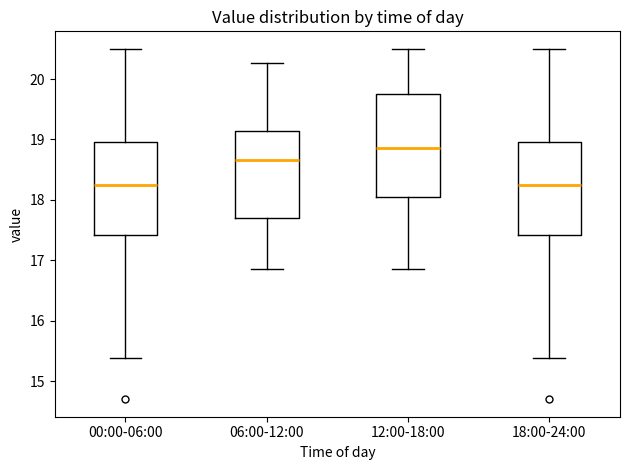

Reading left to right, transcribe this box plot: for each box, give where its median line is, the range the box spans, and where its two whiskers end, as read against the y-axis. The values are not printed on the chart, so give them approximately, as read against the axis.

00:00-06:00: median 18.2, box 17.4 to 19.0, whiskers 15.4 to 20.5
06:00-12:00: median 18.7, box 17.7 to 19.1, whiskers 16.9 to 20.3
12:00-18:00: median 18.9, box 18.0 to 19.8, whiskers 16.9 to 20.5
18:00-24:00: median 18.2, box 17.4 to 19.0, whiskers 15.4 to 20.5